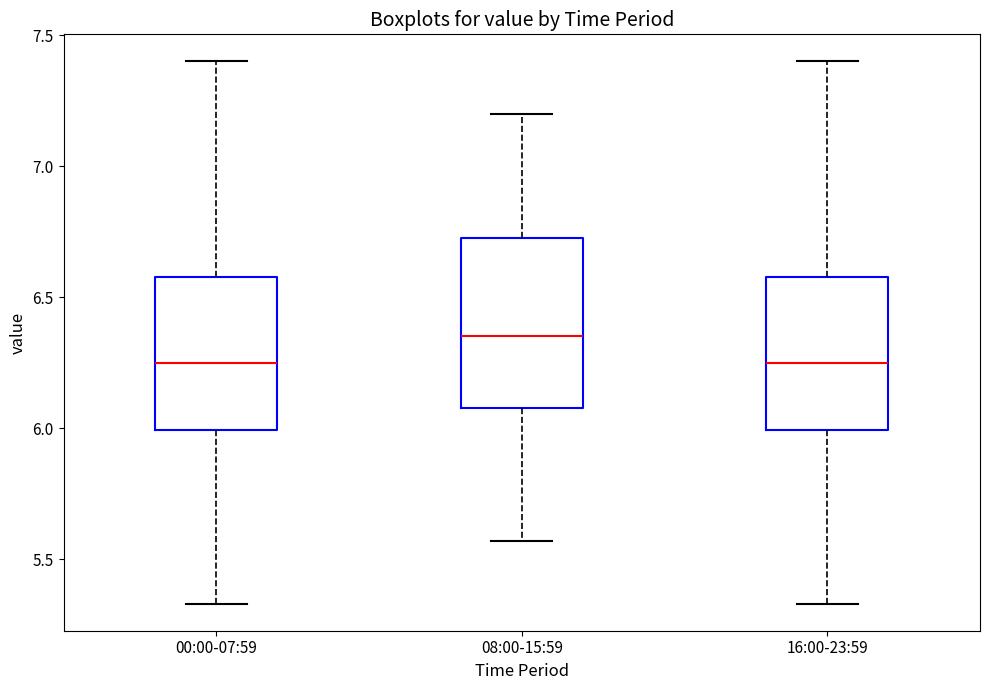

Where does the lower whisker of the box for 08:00-15:59 end on the y-axis? The values are not printed on the chart, so give them approximately, as read against the axis.

5.55